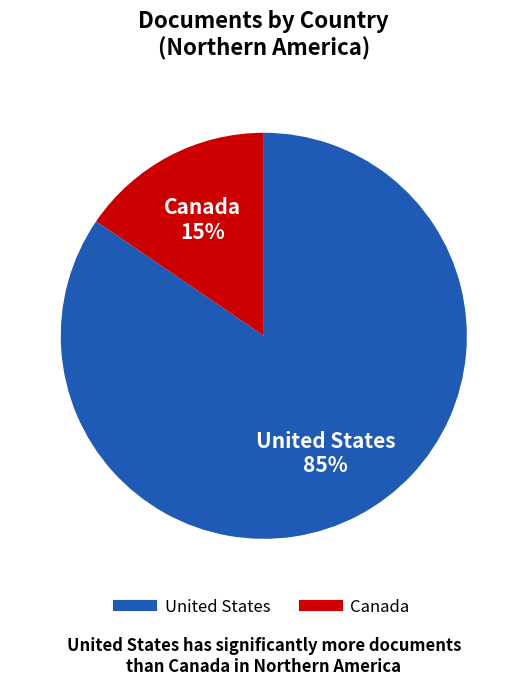

Does United States represent more than half of the total?

Yes